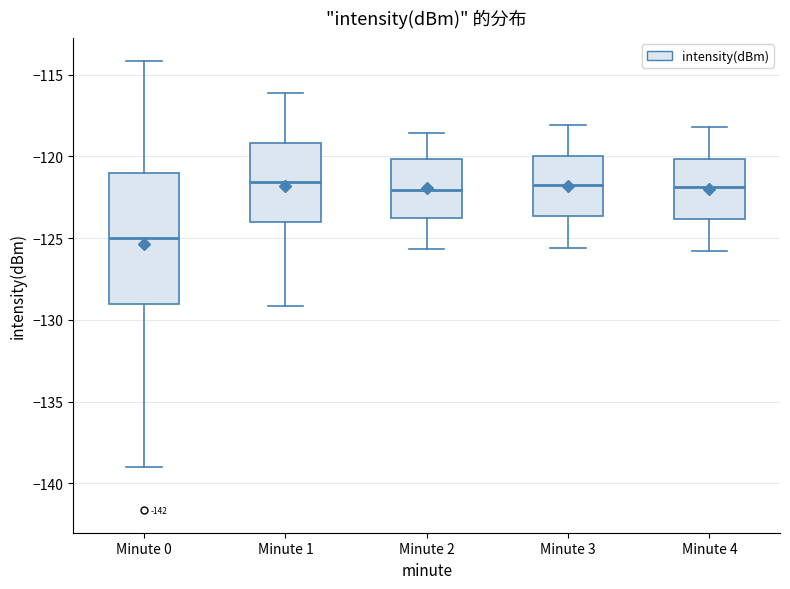

Reading left to right, read every box against the y-axis: the position of its median line, the range the box covers, and the ends of its whiskers. The values are not printed on the chart, so give them approximately, as read against the axis.

Minute 0: median -125.0, box -129.0 to -121.0, whiskers -139.0 to -114.0
Minute 1: median -121.5, box -124.0 to -119.0, whiskers -129.0 to -116.0
Minute 2: median -122.0, box -123.5 to -120.0, whiskers -125.5 to -118.5
Minute 3: median -121.5, box -123.5 to -120.0, whiskers -125.5 to -118.0
Minute 4: median -122.0, box -124.0 to -120.0, whiskers -126.0 to -118.0